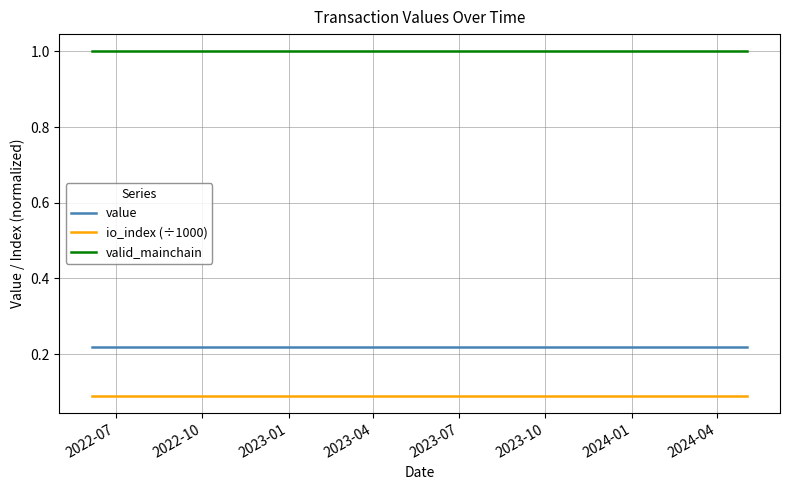

How many distinct data groups are displayed?

3